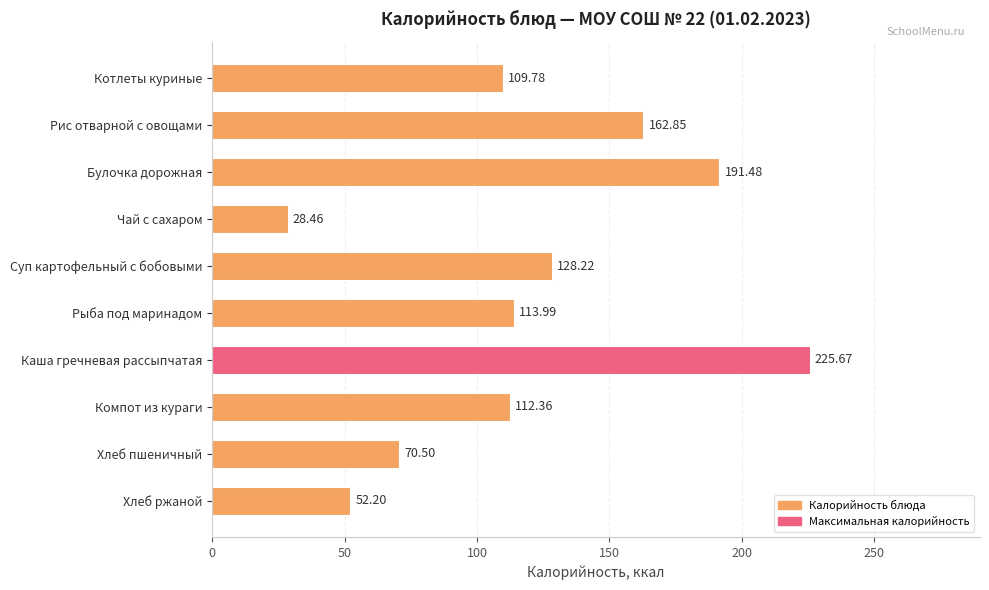

List the labels in order of value, largest first.

Каша гречневая рассыпчатая, Булочка дорожная, Рис отварной с овощами, Суп картофельный с бобовыми, Рыба под маринадом, Компот из кураги, Котлеты куриные, Хлеб пшеничный, Хлеб ржаной, Чай с сахаром